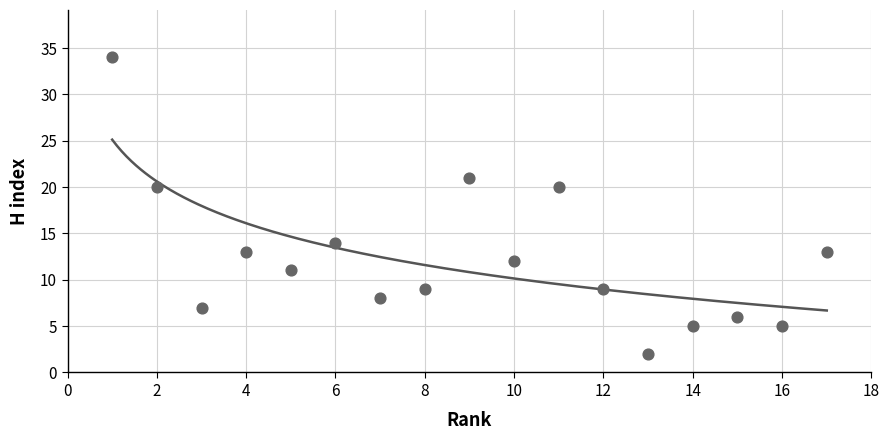

What is the range of Y values (max minus min)?

32